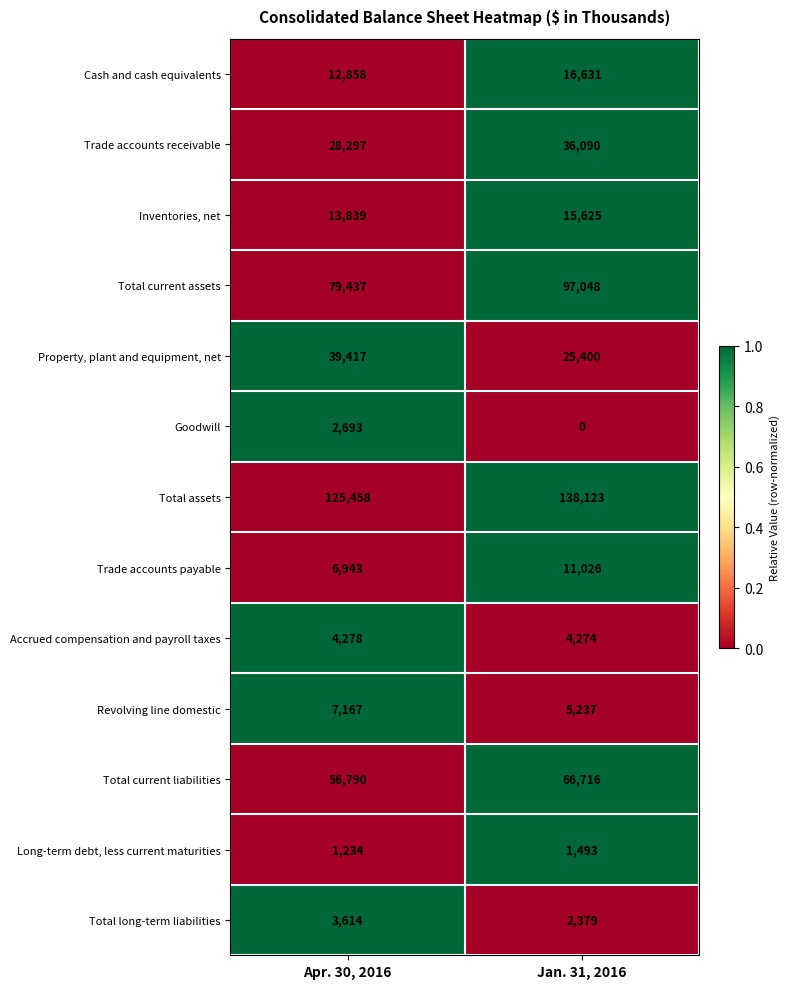

What is the spread (max minus min) of values at Jan. 31, 2016?

138123